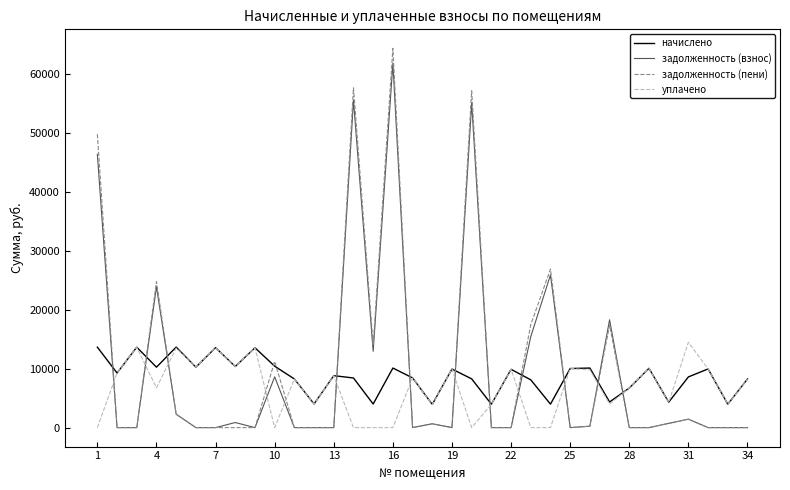

Which series has the widest spread of values?

задолженность (пени)